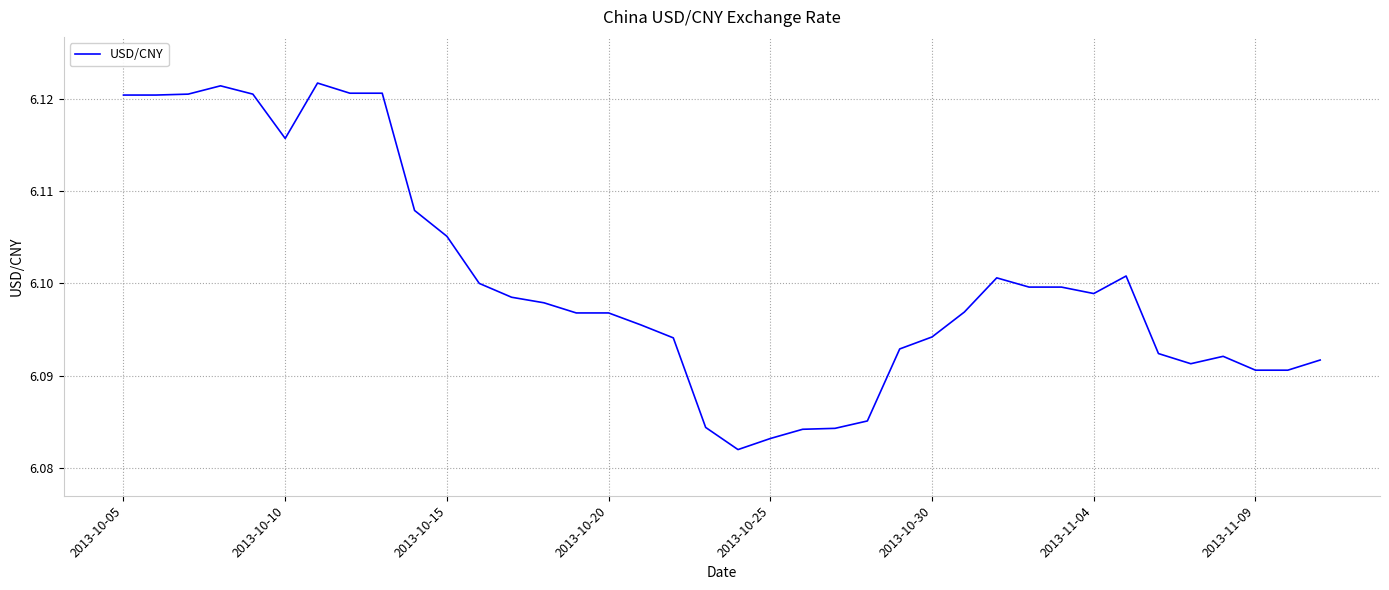

What is the smallest value displayed?

6.1